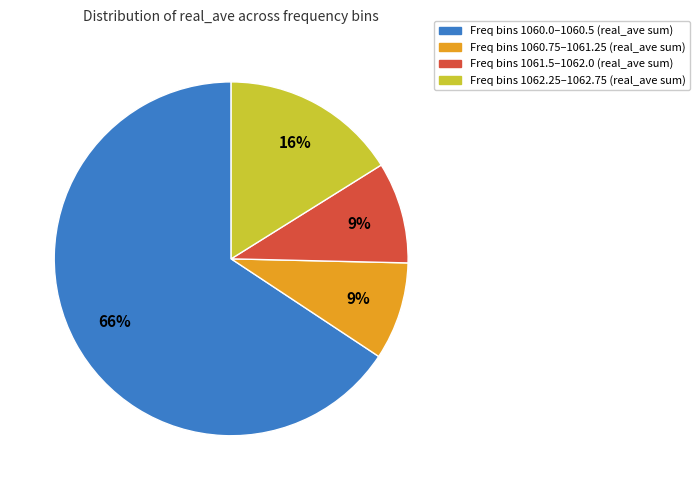

True or false: Freq bins 1062.25–1062.75 (real_ave sum) accounts for 16% of the total.

True